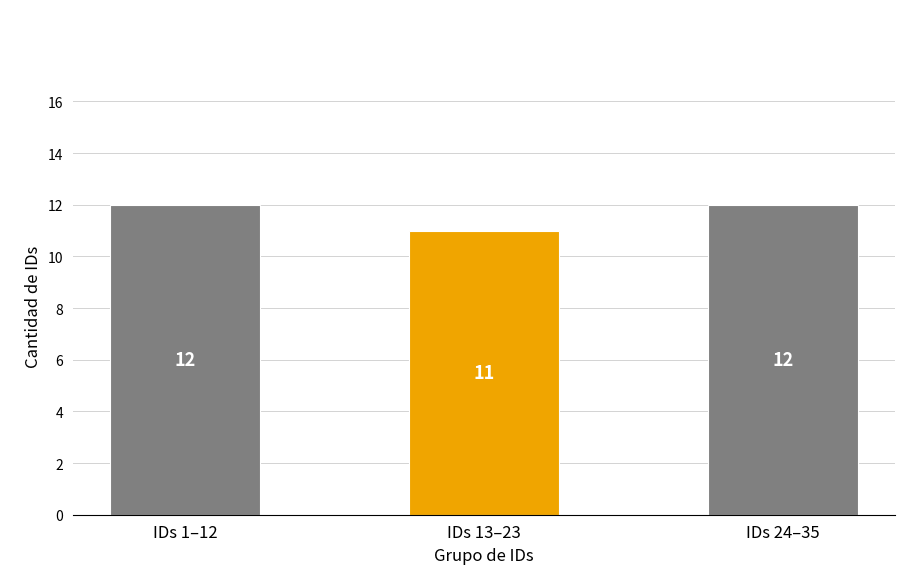

What is the label of the 2nd bar from the right?

IDs 13–23